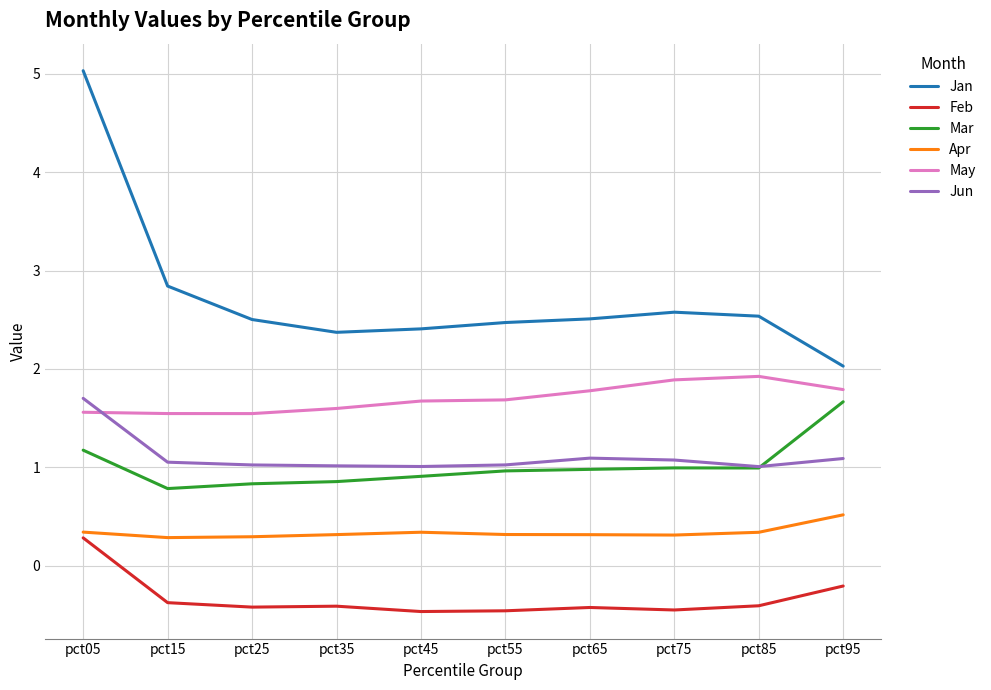

The Jun series shows 1.5 at pct25. True or false?

False